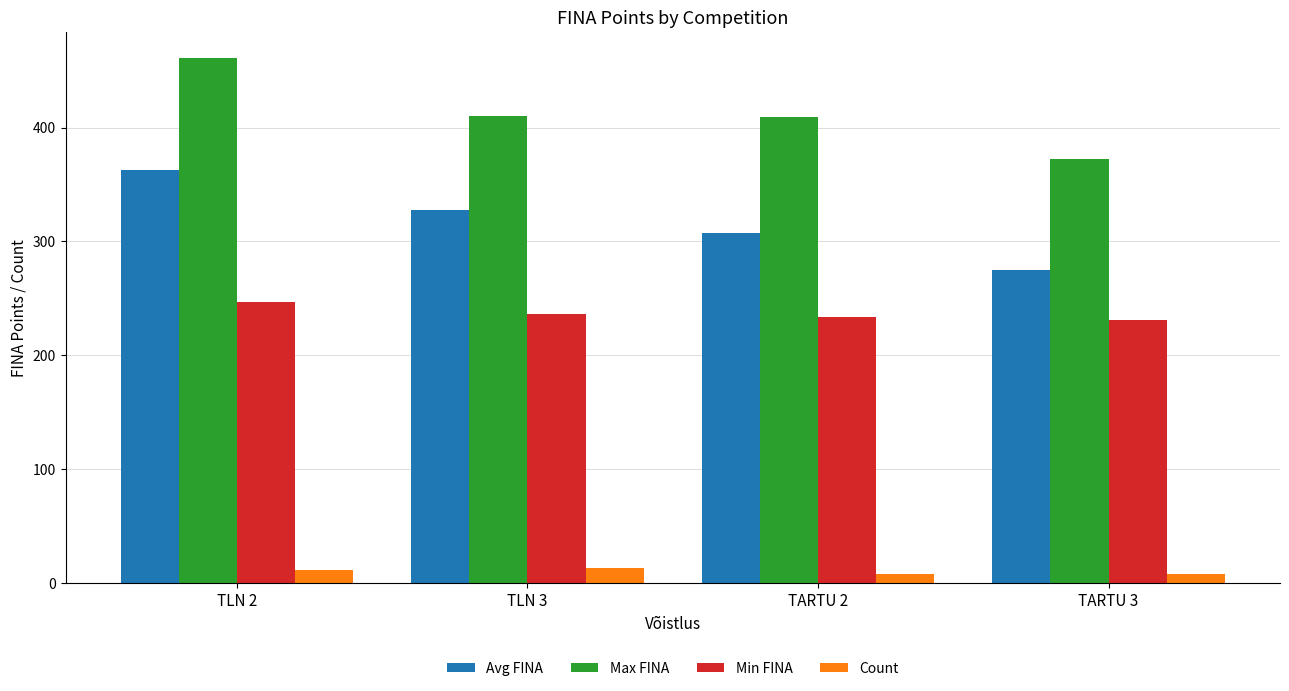

Which category has the highest value across all series?

TLN 2